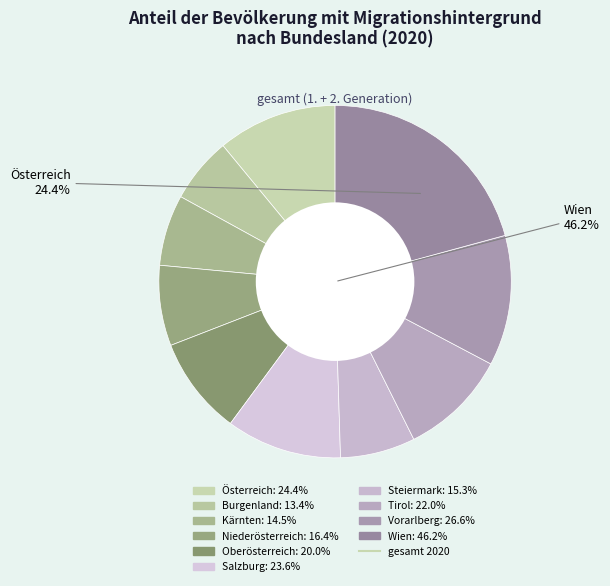

Is there a majority slice in this chart?

No